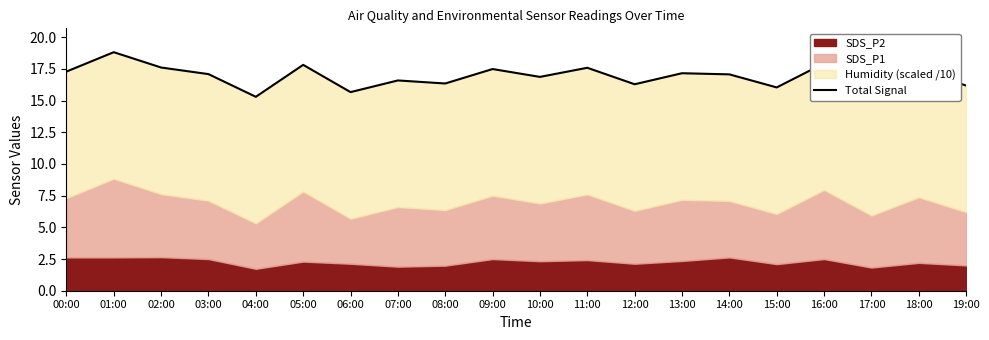

What is the average value?

16.9